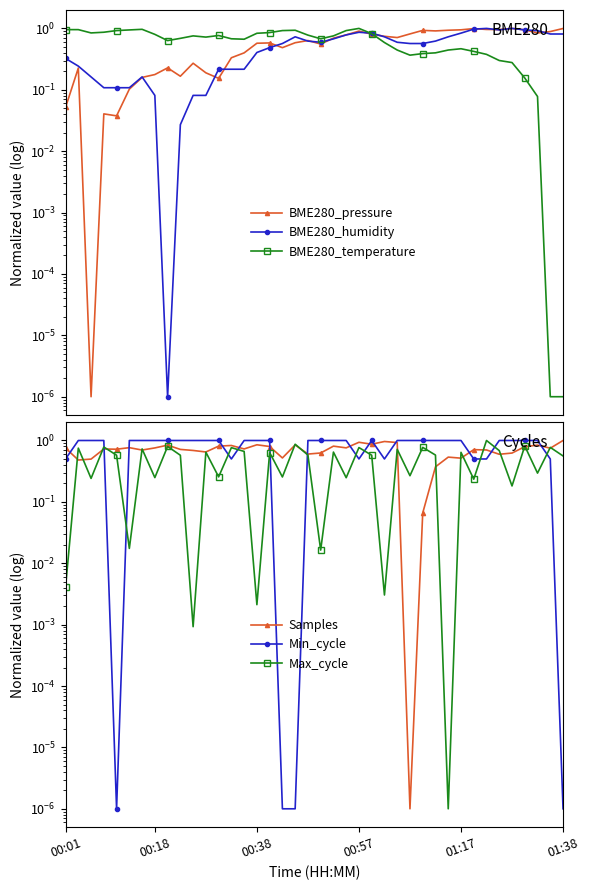

True or false: BME280_humidity has a value of 0.6 at 34.

False